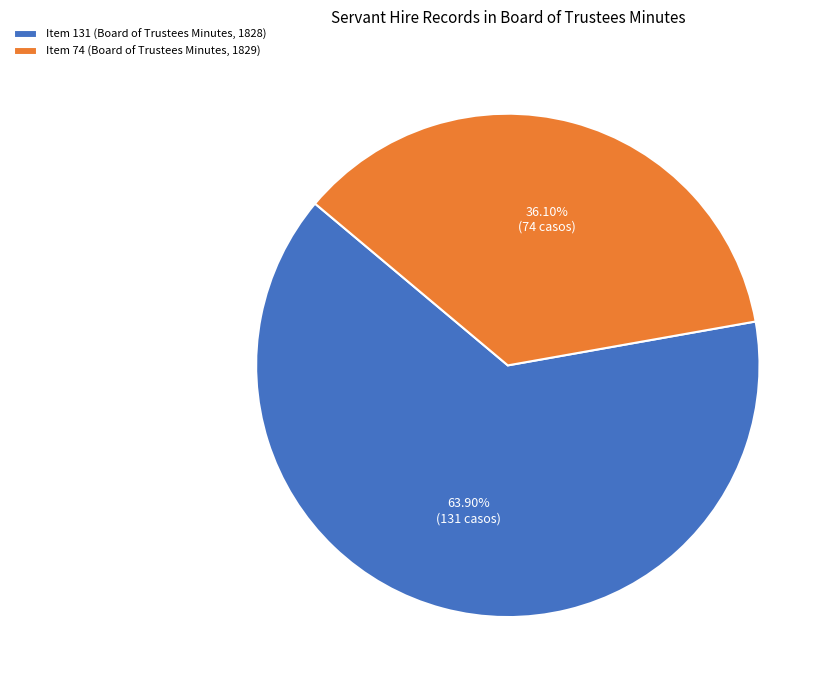

What percentage is the Item 74 (Board of Trustees Minutes, 1829) slice, to the nearest percent?

36%